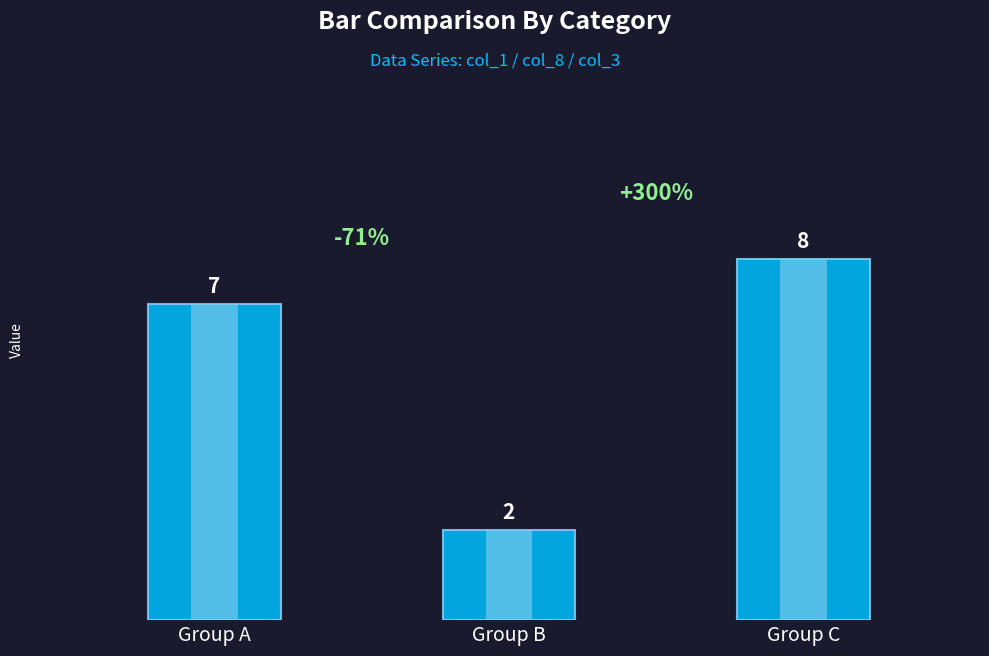

List the labels in order of value, smallest first.

Group B, Group A, Group C